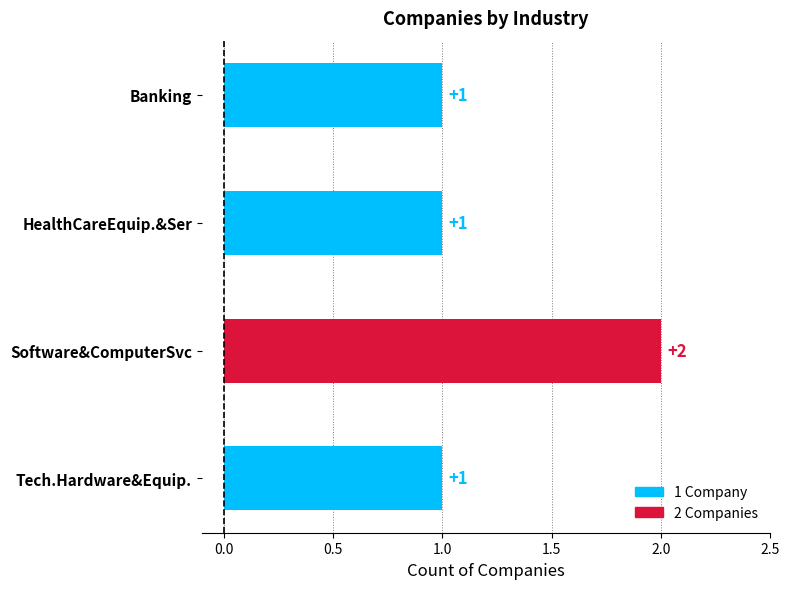

The chart shows a value of 2 at Tech.Hardware&Equip.. True or false?

False